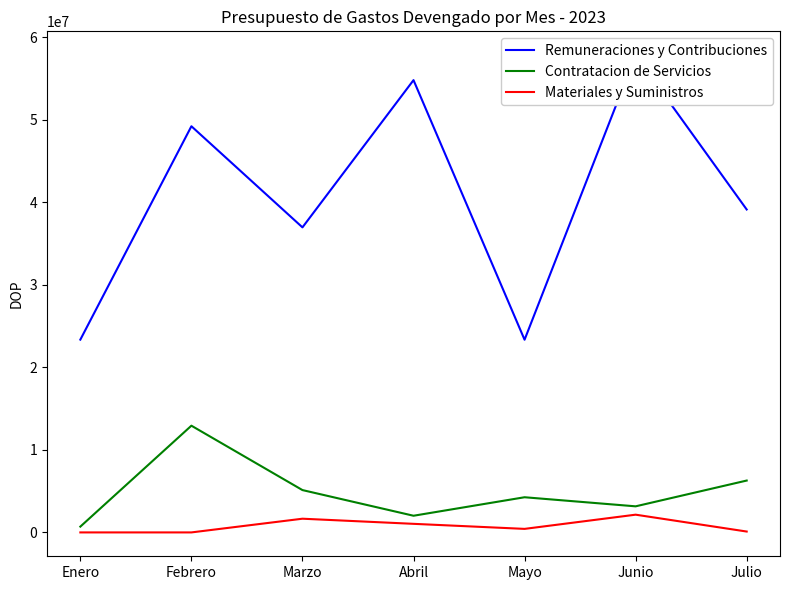

True or false: Materiales y Suministros and Remuneraciones y Contribuciones cross at least once.

False